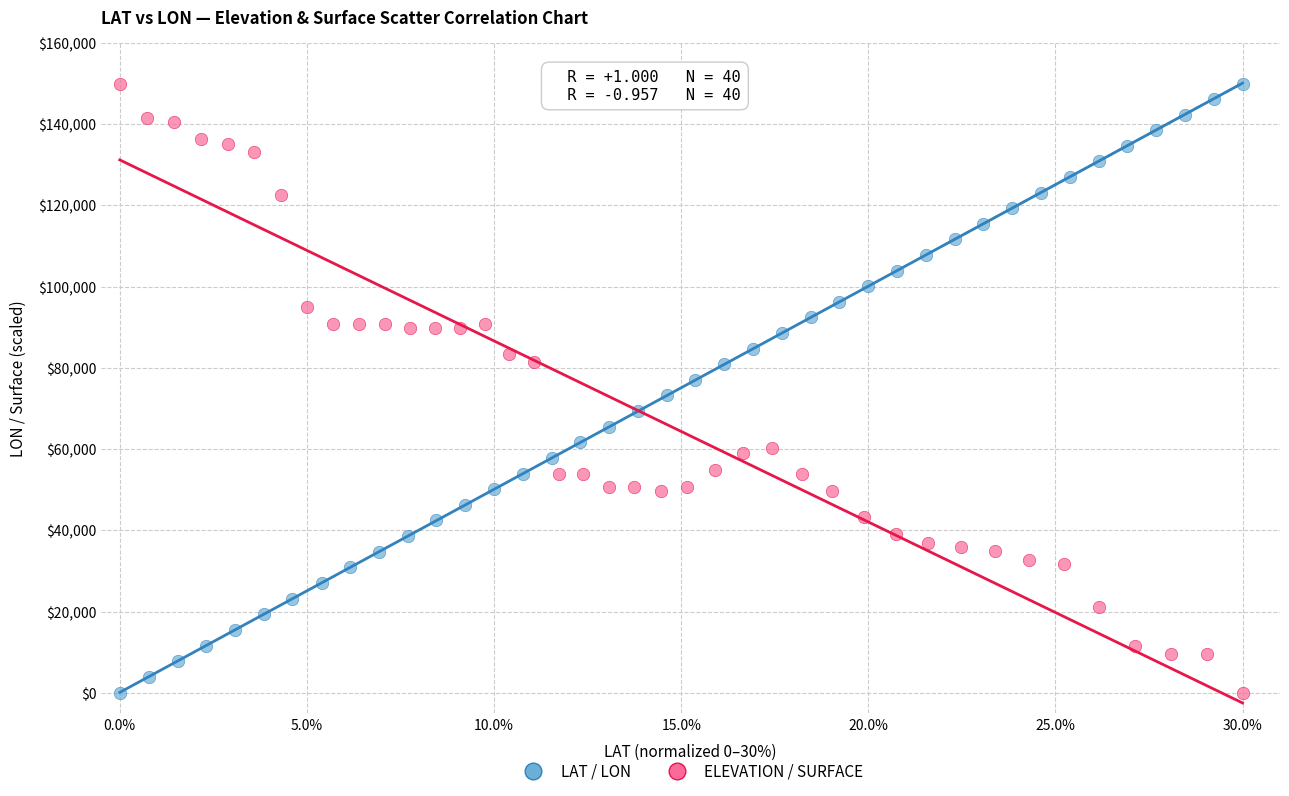

What are all the series names shown in the legend?

LAT / LON, ELEVATION / SURFACE